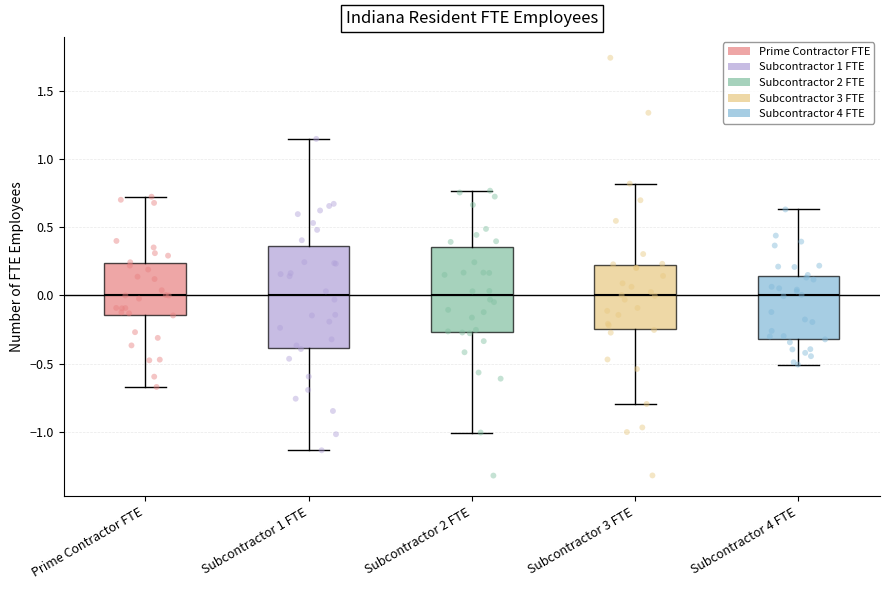

Which box is the tallest, from its lower edge to its upper edge?

Subcontractor 1 FTE